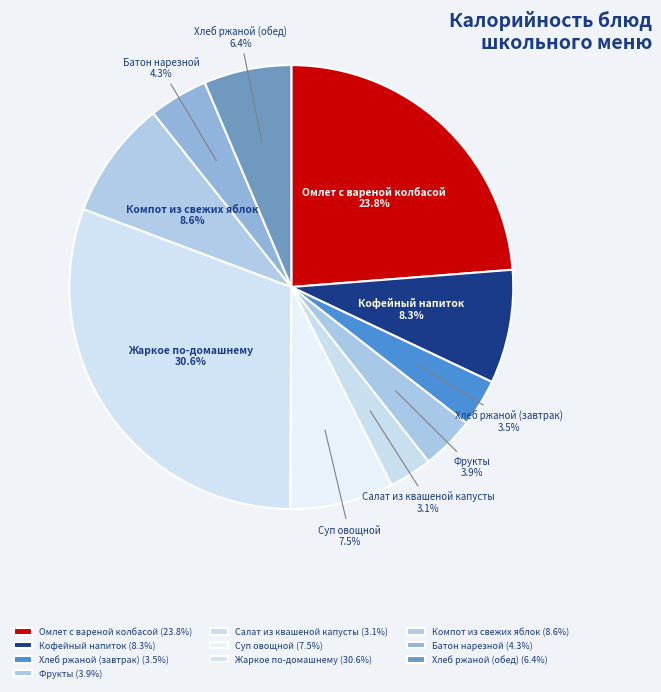

Is it true that Хлеб ржаной (обед) is 1% of the pie?

False